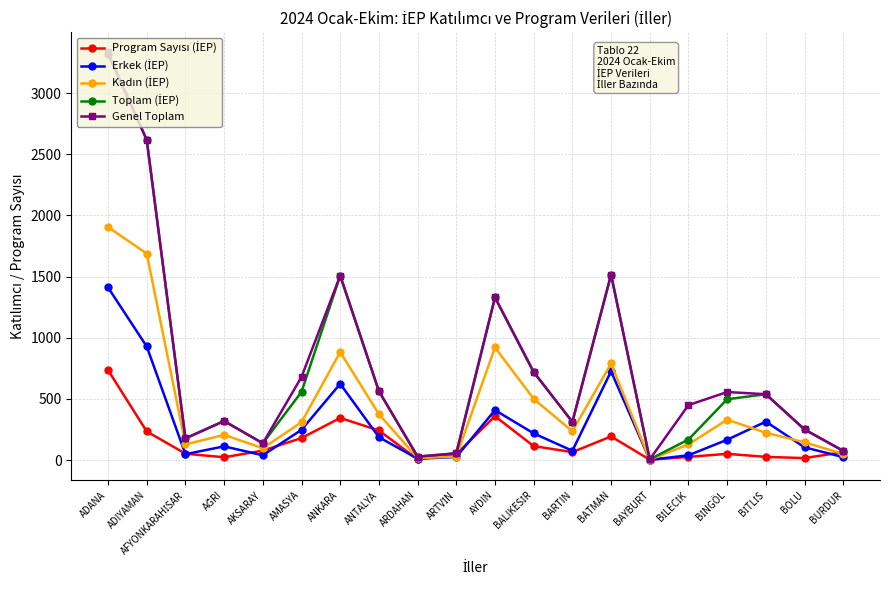

Which series has the widest spread of values?

Genel Toplam